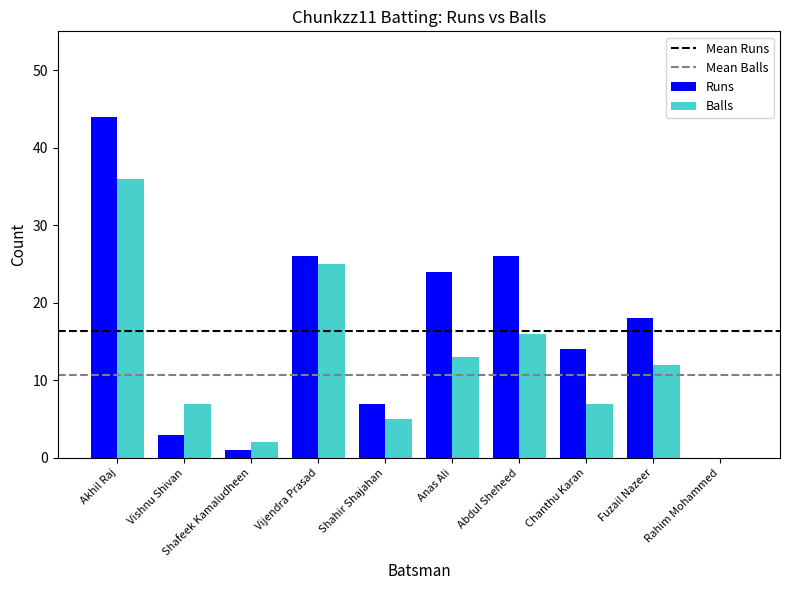

What is the average value of the Runs series?

16